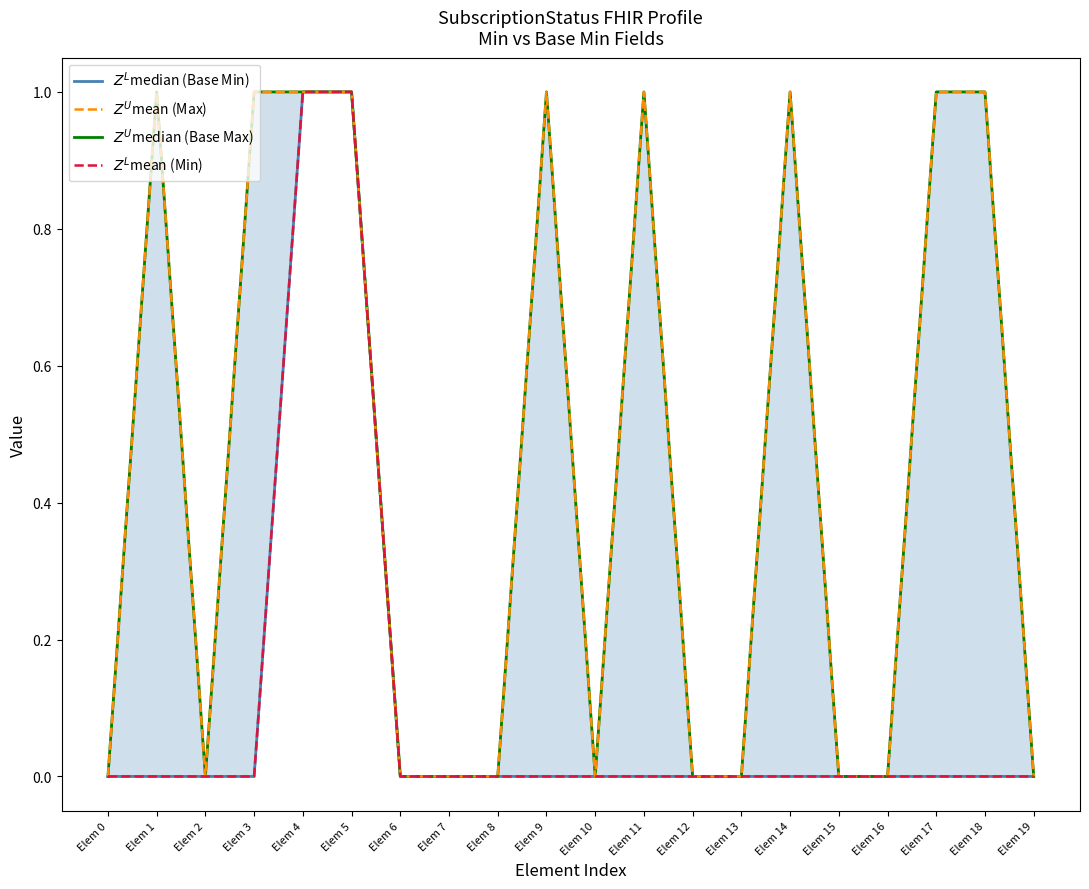

Which series changed the most between Elem 4 and Elem 9?

$Z^L$median (Base Min)